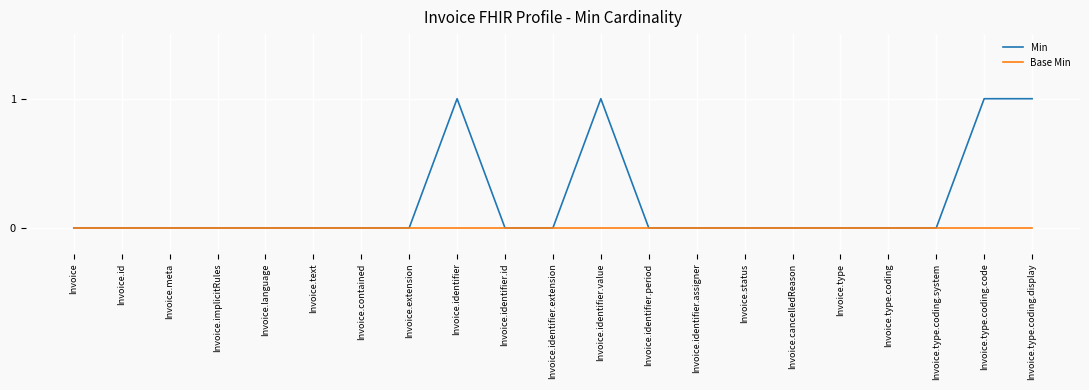

What position from the right is Invoice.contained?

15